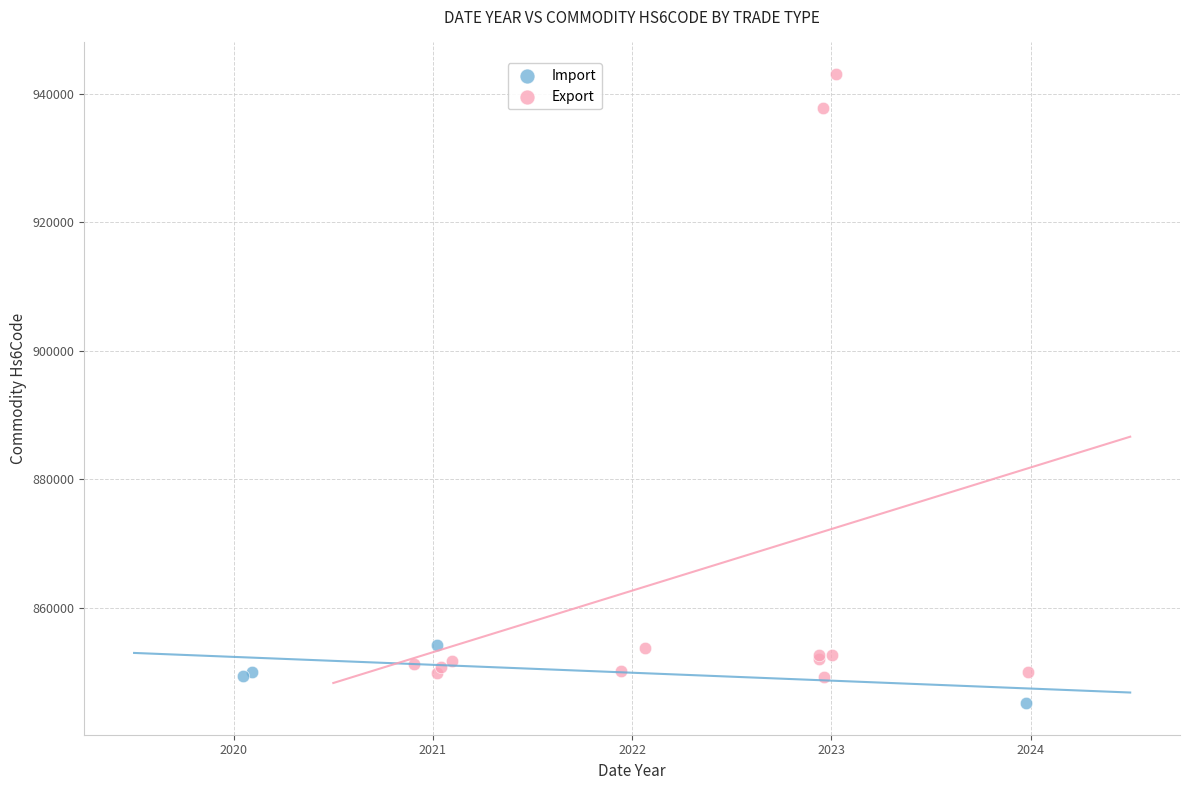

Which series has the widest spread of Y values?

Export